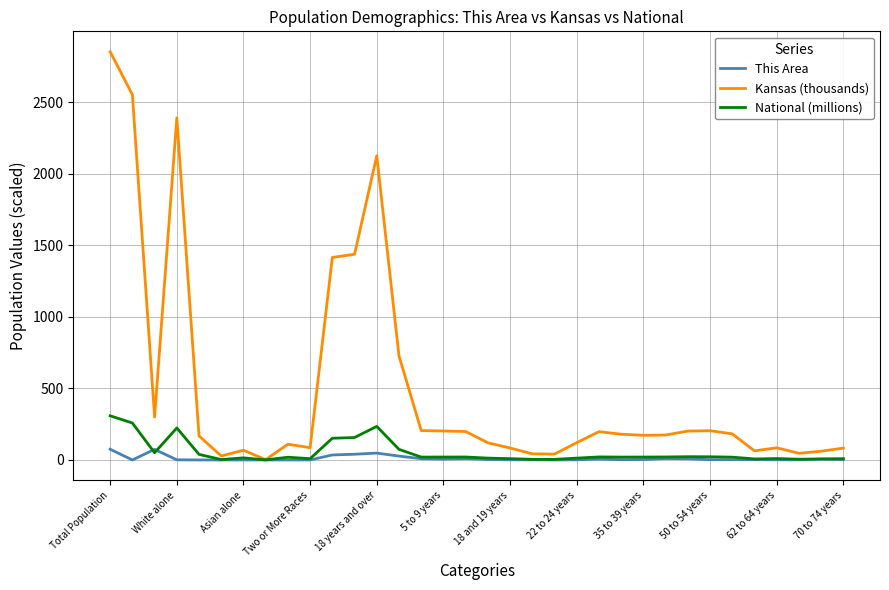

Which series has the largest total across all categories?

Kansas (thousands)